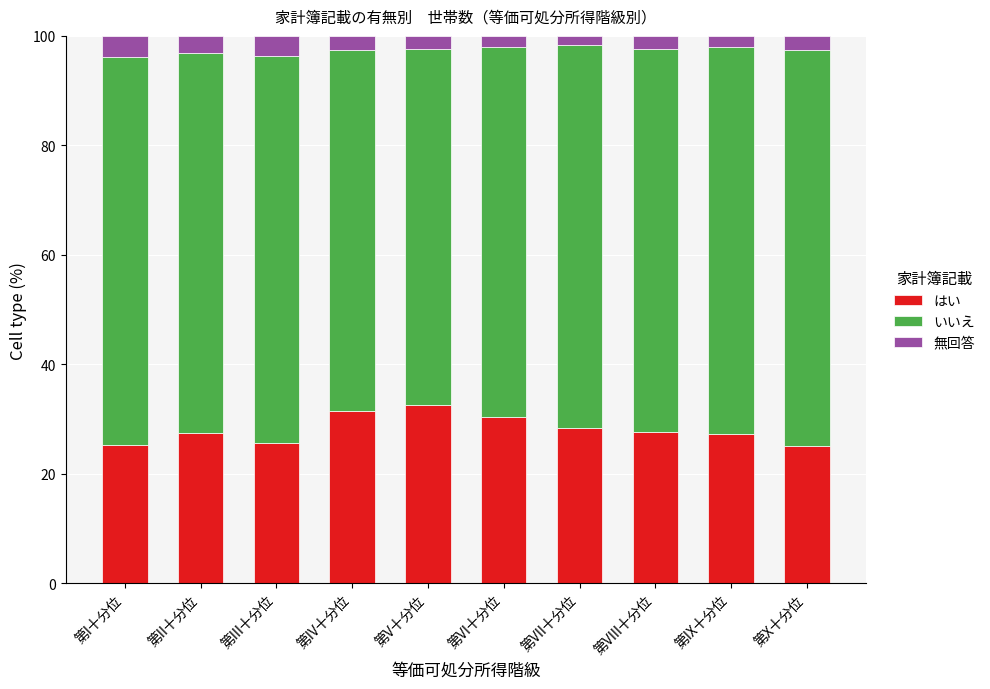

What is the lowest value of the はい series?

25.0